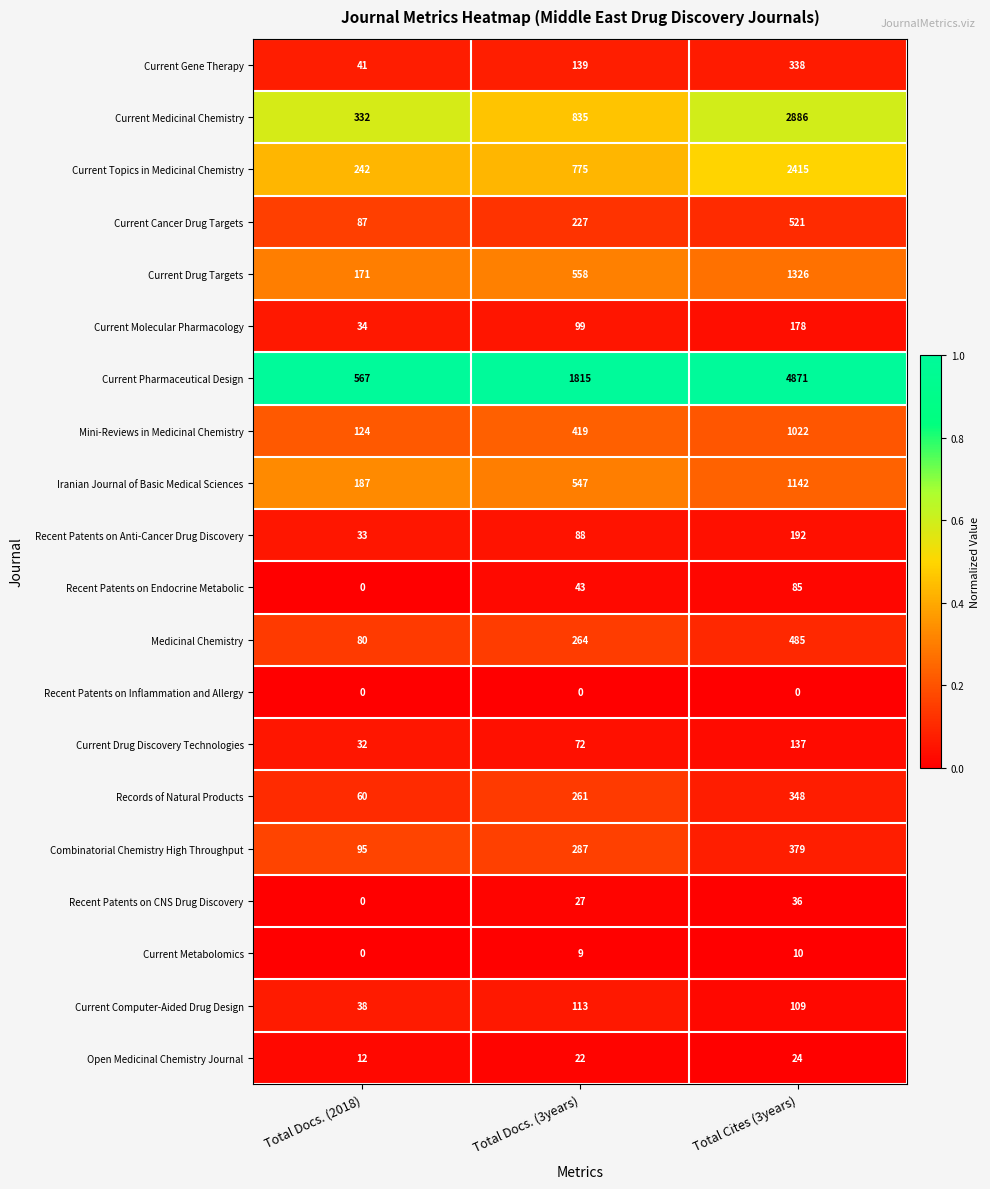

True or false: Current Cancer Drug Targets has a value of 521 at Total Cites (3years).

True